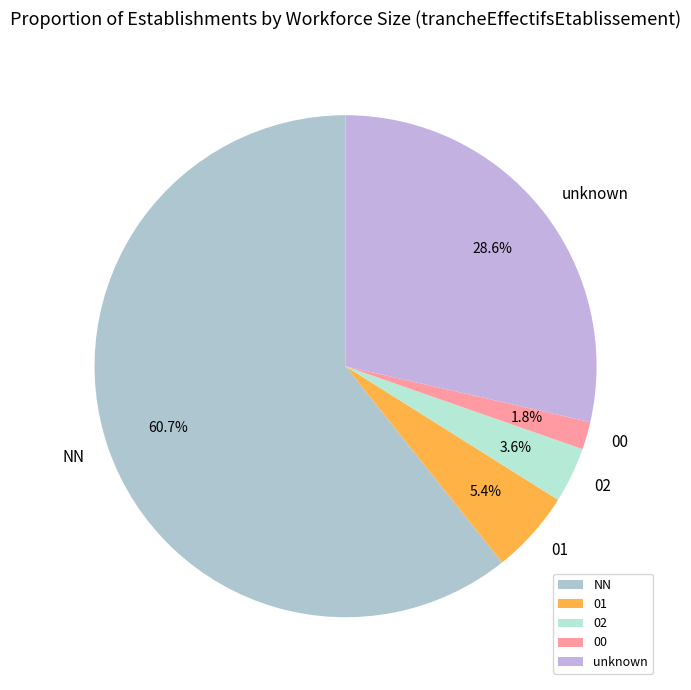

What percentage is the 00 slice, to the nearest percent?

2%